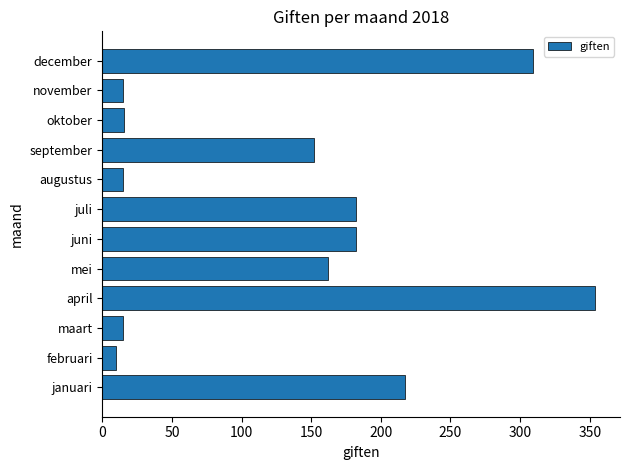

What is the difference between the maximum and second lowest values?

339.0